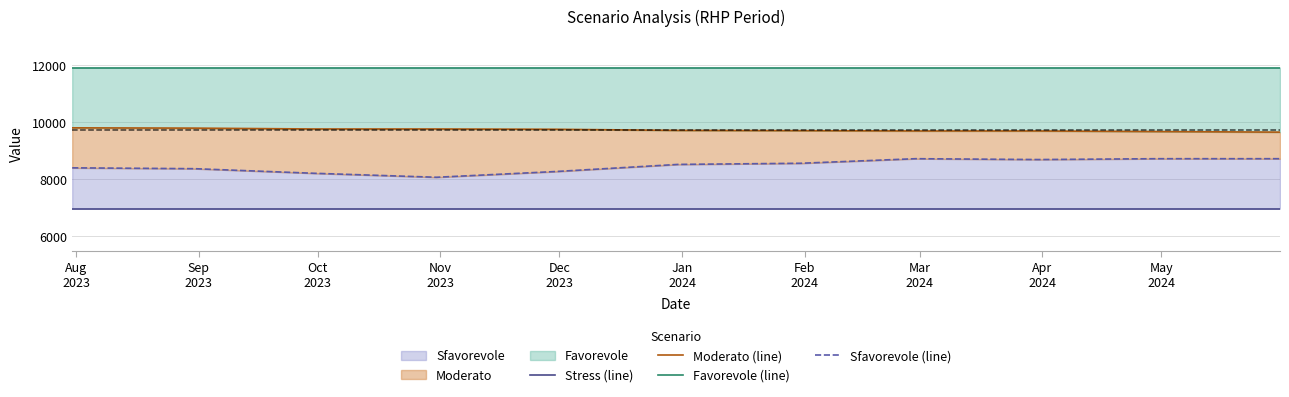

Which series has the widest spread of values?

Sfavorevole (line)